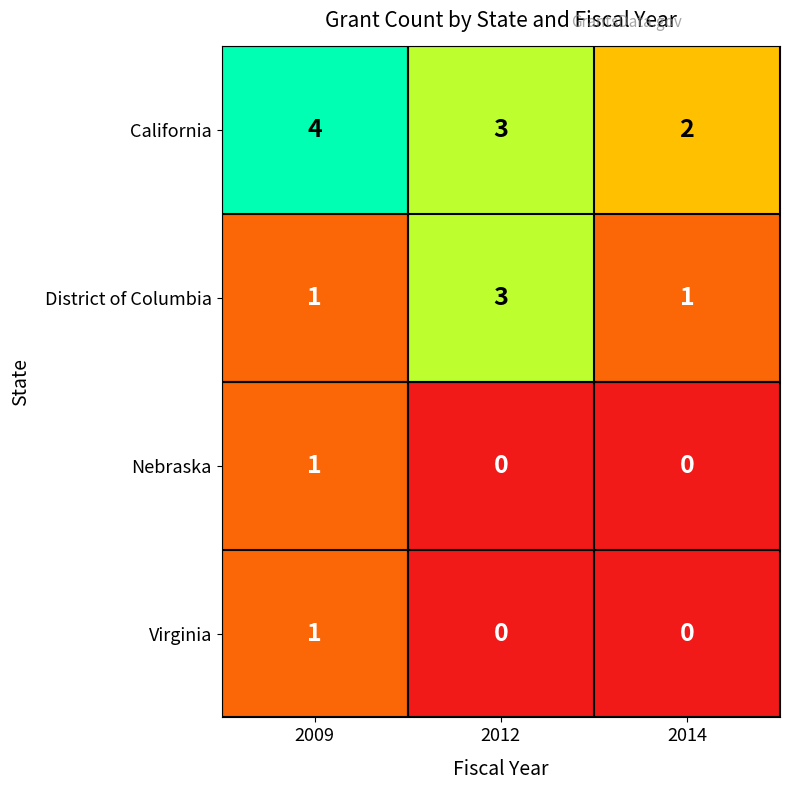

Reading left to right, what are all the values shown in this chart?

California: 2009=4	2012=3	2014=2
District of Columbia: 2009=1	2012=3	2014=1
Nebraska: 2009=1	2012=0	2014=0
Virginia: 2009=1	2012=0	2014=0